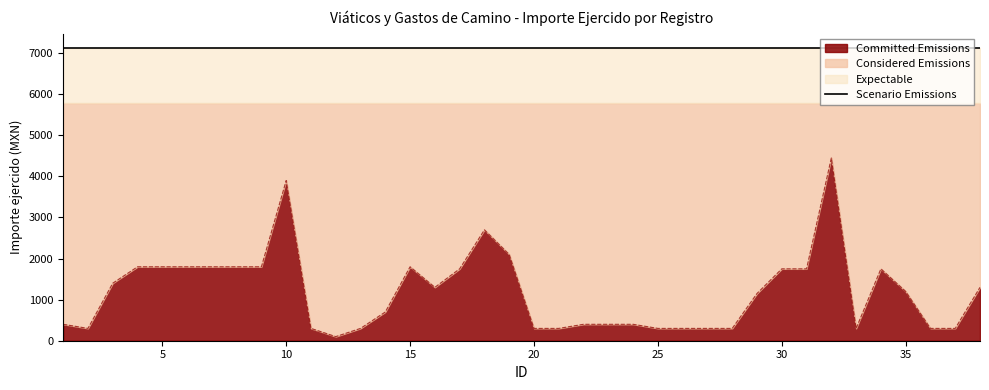

Reading left to right, extract all data points from this chart.

400	300	1400	1800	1800	1800	1800	1800	1800	3900	300	100	300	700	1800	1300	1750	2700	2100	300	300	400	400	400	300	300	300	300	1150	1750	1750	4450	300	1750	1200	300	300	1300